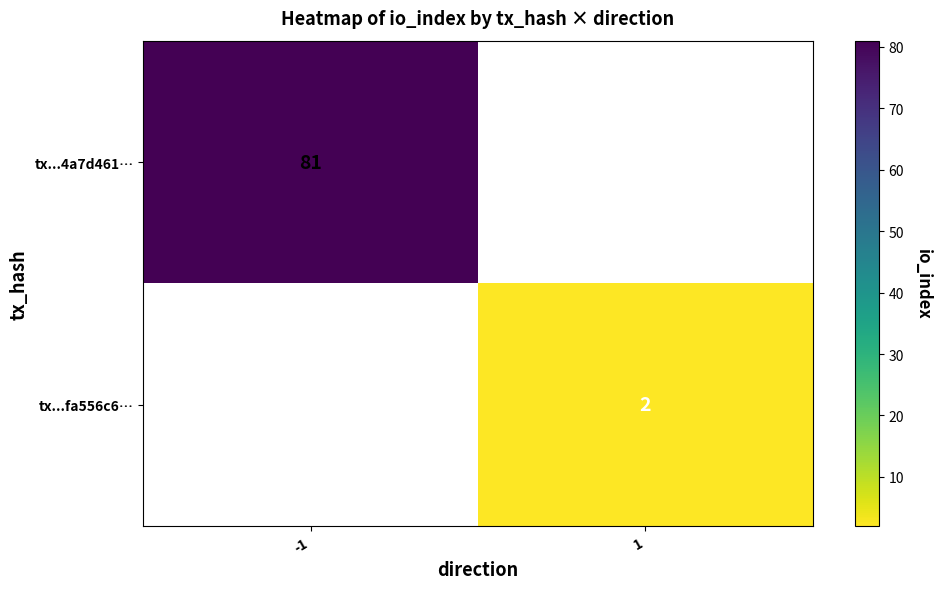

Which has a higher value, 1 or -1?

-1